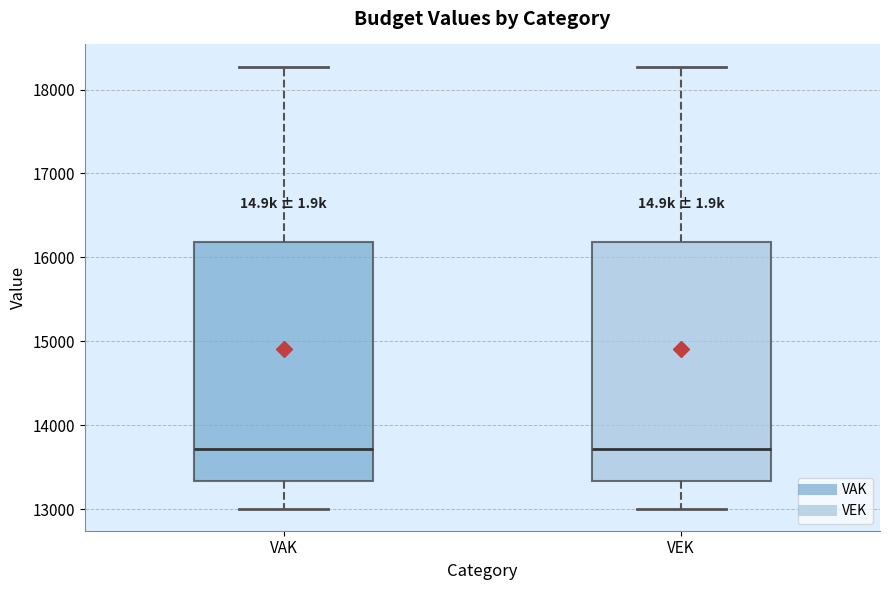

Reading left to right, transcribe this box plot: for each box, give where its median line is, the range the box spans, and where its two whiskers end, as read against the y-axis. The values are not printed on the chart, so give them approximately, as read against the axis.

VAK: median 13700, box 13300 to 16200, whiskers 13000 to 18300
VEK: median 13700, box 13300 to 16200, whiskers 13000 to 18300